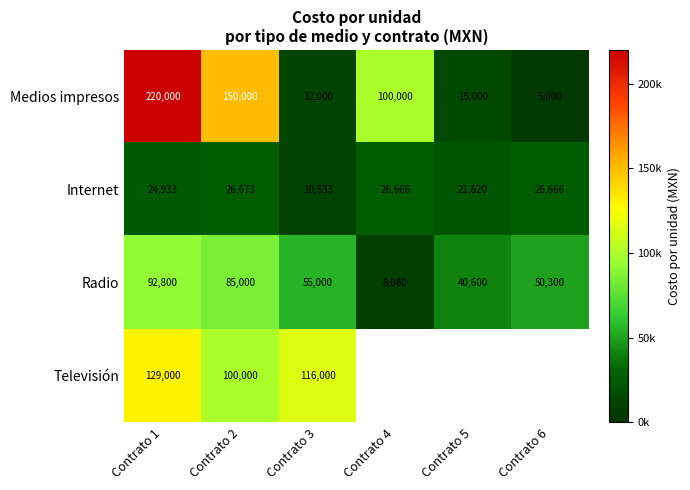

The Internet series shows 5570.0 at Contrato 4. True or false?

False